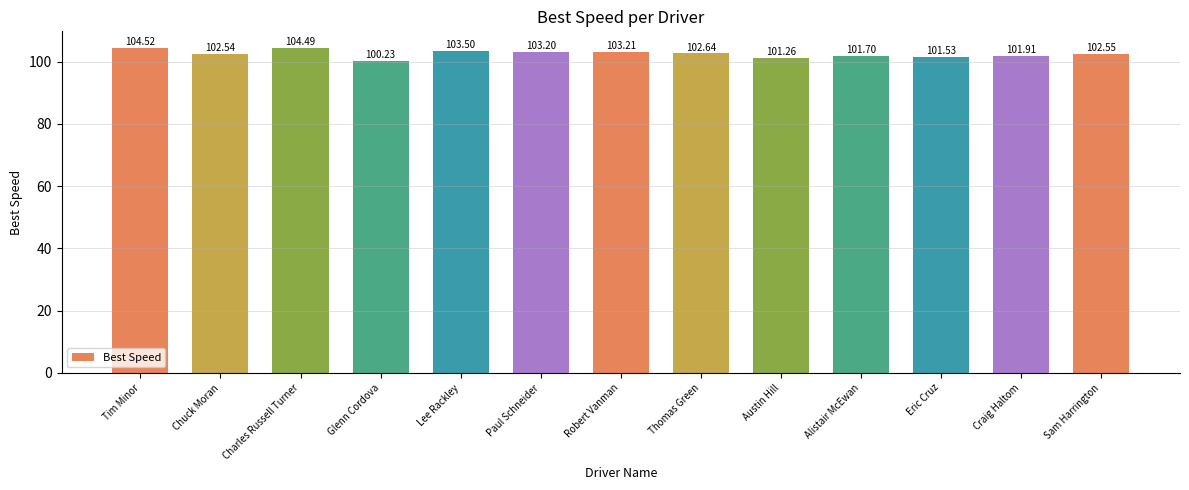

How many bars are there in total?

13